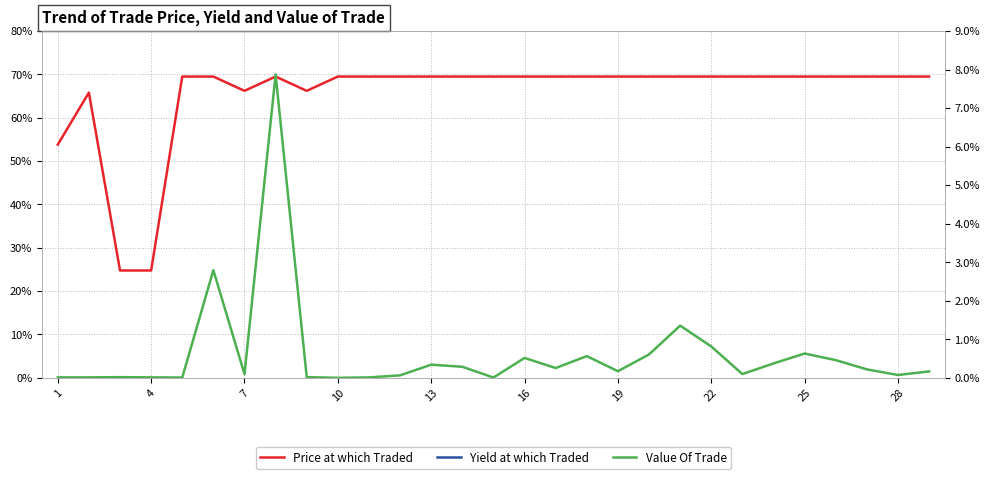

The Price at which Traded series shows 30.4 at 23. True or false?

False